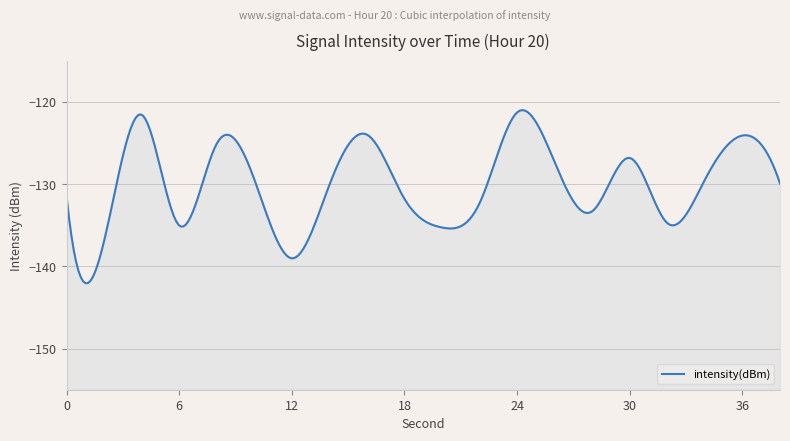

Reading left to right, list all the values displayed in this chart.

-131.4	-136.9	-121.6	-135.0	-125.1	-129.4	-139.0	-130.1	-124.0	-131.8	-135.3	-132.3	-121.3	-127.4	-133.3	-126.8	-134.8	-129.5	-124.1	-129.9